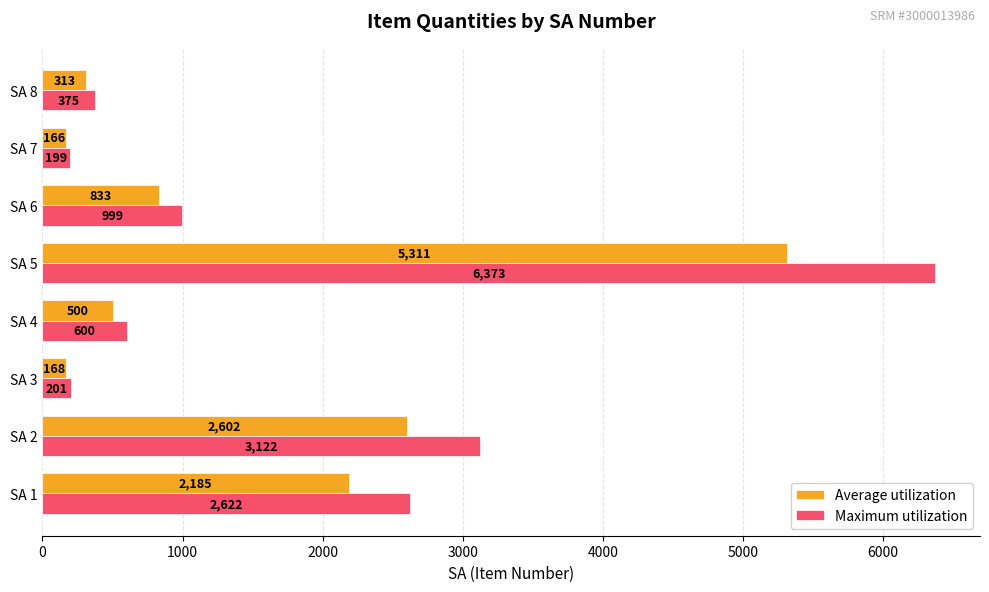

What is the difference between the maximum and minimum values in the Maximum utilization series?

6174